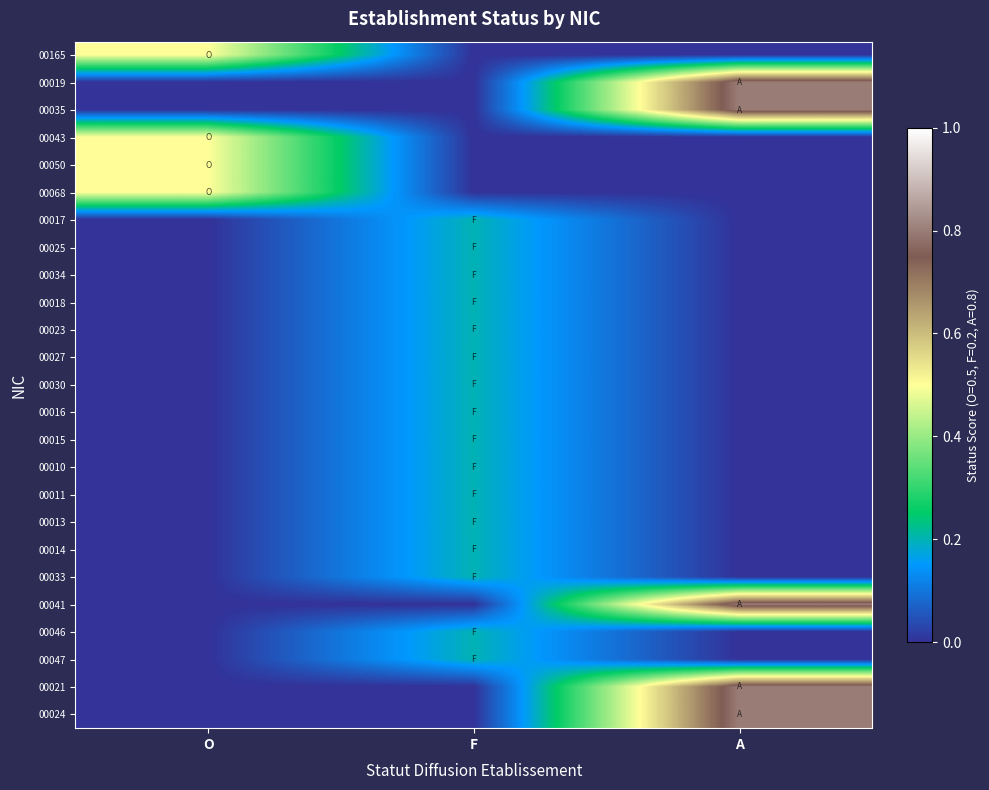

Reading right to left, list all the values displayed in this chart.

00165: A=0.0	F=0.0	O=0.5
00019: A=0.8	F=0.0	O=0.0
00035: A=0.8	F=0.0	O=0.0
00043: A=0.0	F=0.0	O=0.5
00050: A=0.0	F=0.0	O=0.5
00068: A=0.0	F=0.0	O=0.5
00017: A=0.0	F=0.2	O=0.0
00025: A=0.0	F=0.2	O=0.0
00034: A=0.0	F=0.2	O=0.0
00018: A=0.0	F=0.2	O=0.0
00023: A=0.0	F=0.2	O=0.0
00027: A=0.0	F=0.2	O=0.0
00030: A=0.0	F=0.2	O=0.0
00016: A=0.0	F=0.2	O=0.0
00015: A=0.0	F=0.2	O=0.0
00010: A=0.0	F=0.2	O=0.0
00011: A=0.0	F=0.2	O=0.0
00013: A=0.0	F=0.2	O=0.0
00014: A=0.0	F=0.2	O=0.0
00033: A=0.0	F=0.2	O=0.0
00041: A=0.8	F=0.0	O=0.0
00046: A=0.0	F=0.2	O=0.0
00047: A=0.0	F=0.2	O=0.0
00021: A=0.8	F=0.0	O=0.0
00024: A=0.8	F=0.0	O=0.0